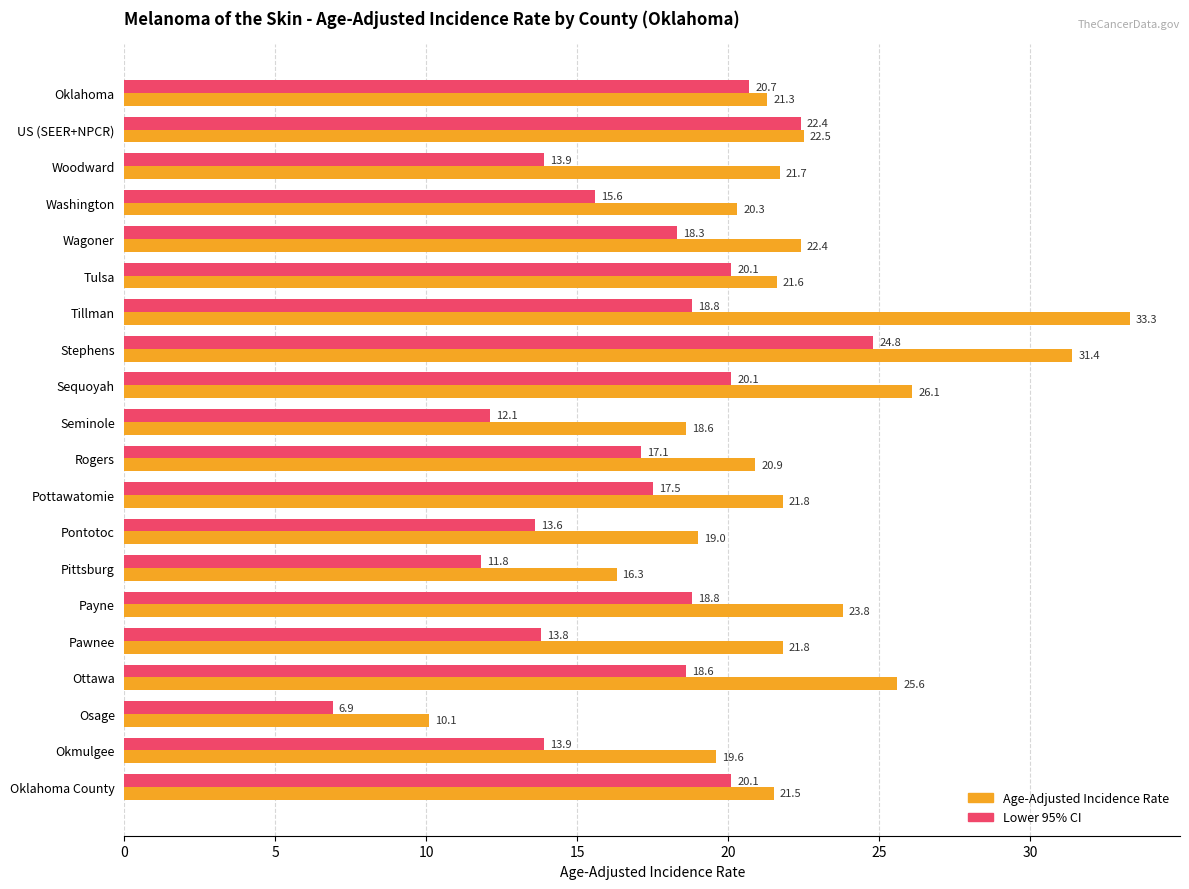

Which series has the largest range (max minus min)?

Age-Adjusted Incidence Rate